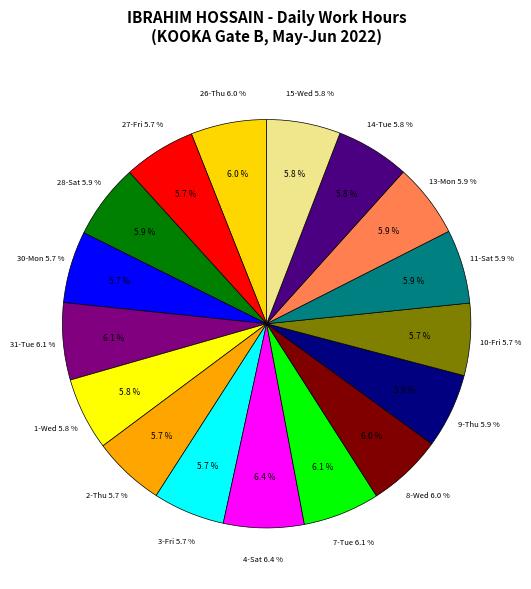

How much of the chart is everything except 3-Fri?

94.3%